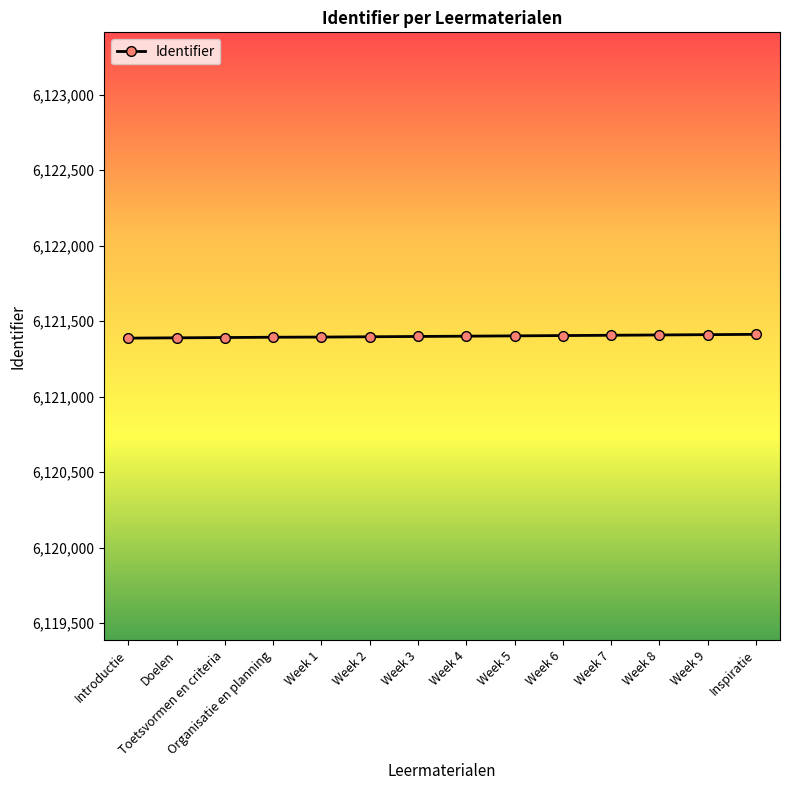

How many series are shown in this chart?

1